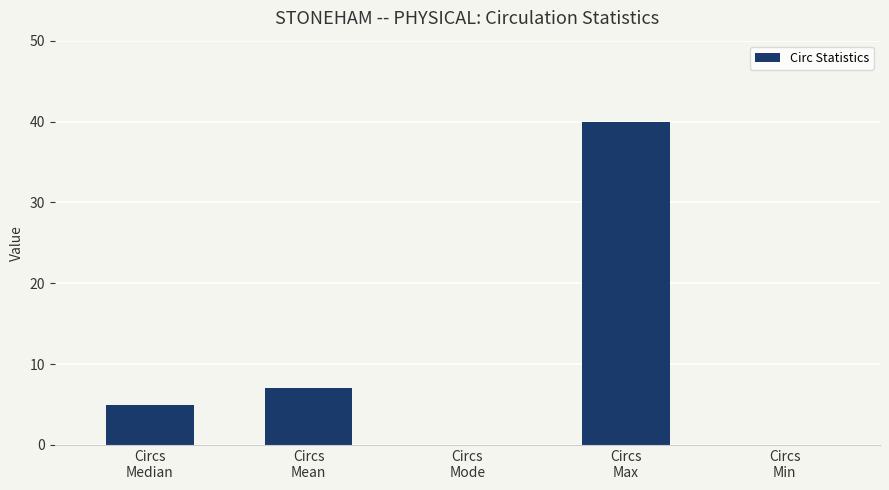

What is the change in value from Circs
Median to Circs
Mean?

+2